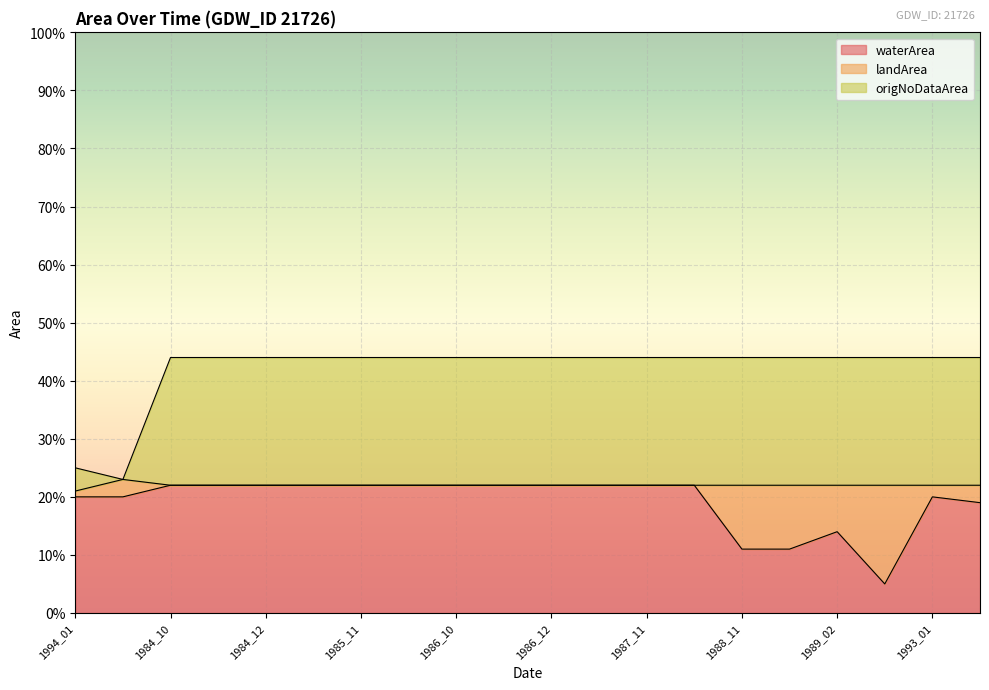

True or false: waterArea and origNoDataArea intersect in this chart.

False